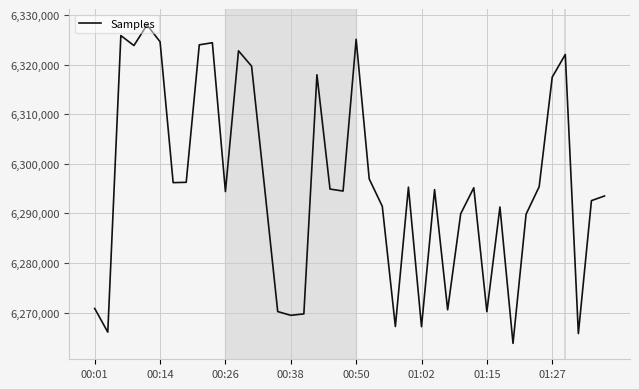

What is the difference between the second highest and minimum values?

62034